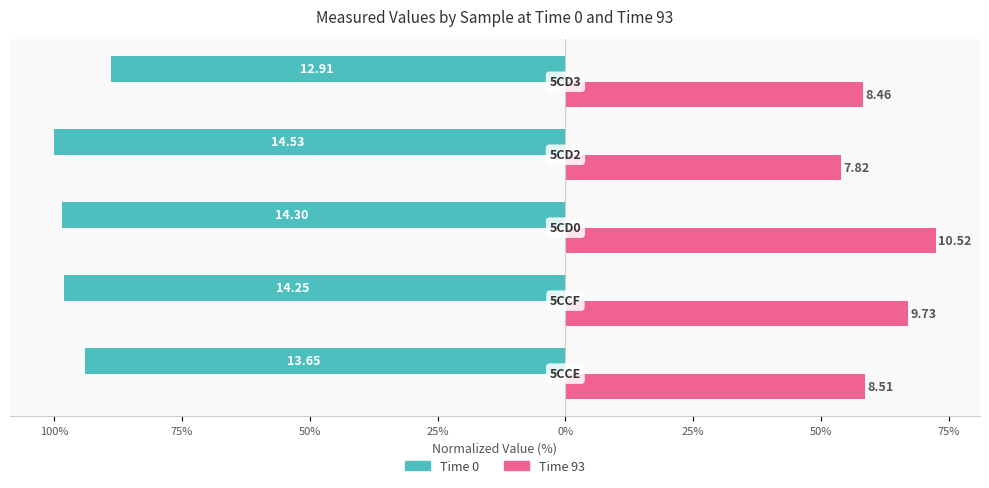

What are all the series names shown in the legend?

Time 0, Time 93